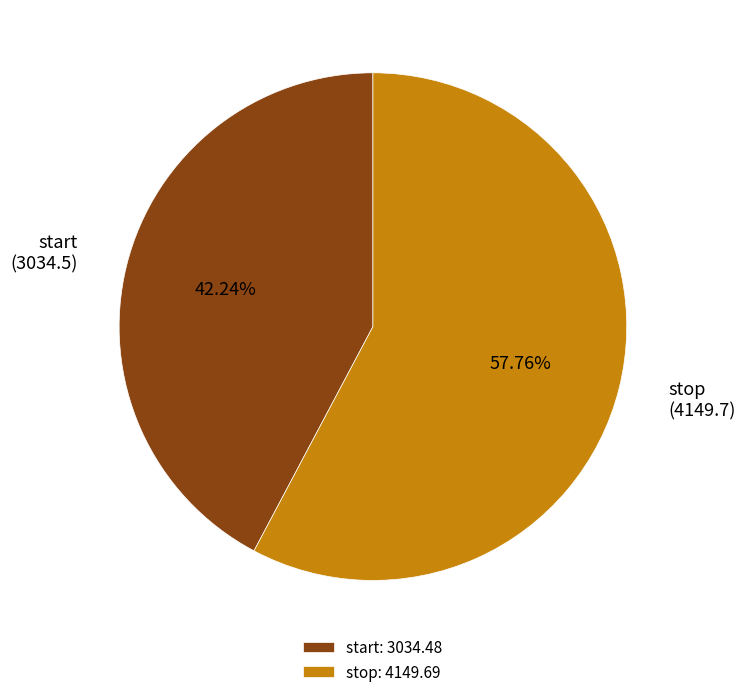

What percentage is the start slice, to the nearest percent?

42%